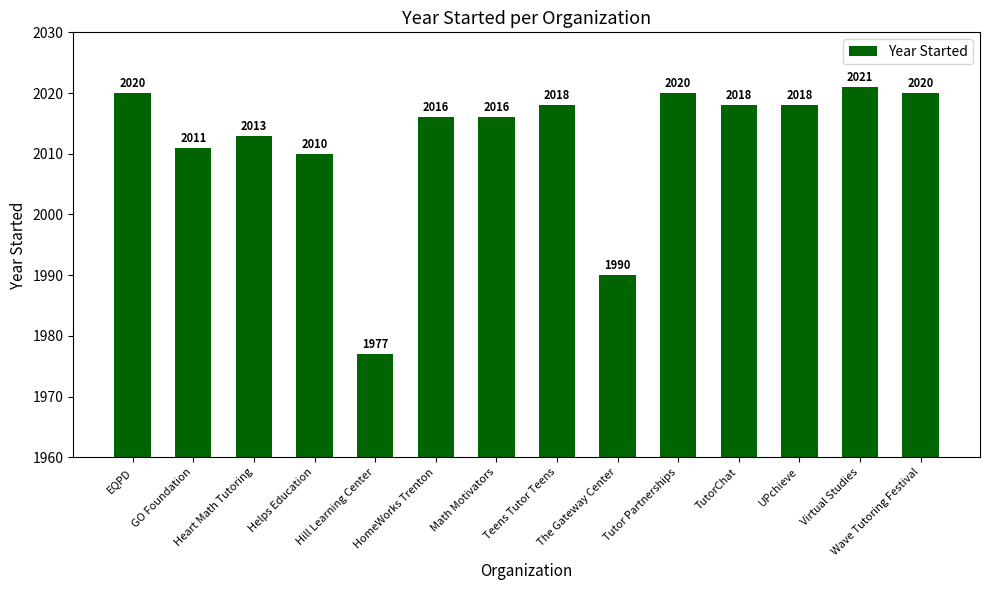

What position from the right is The Gateway Center?

6